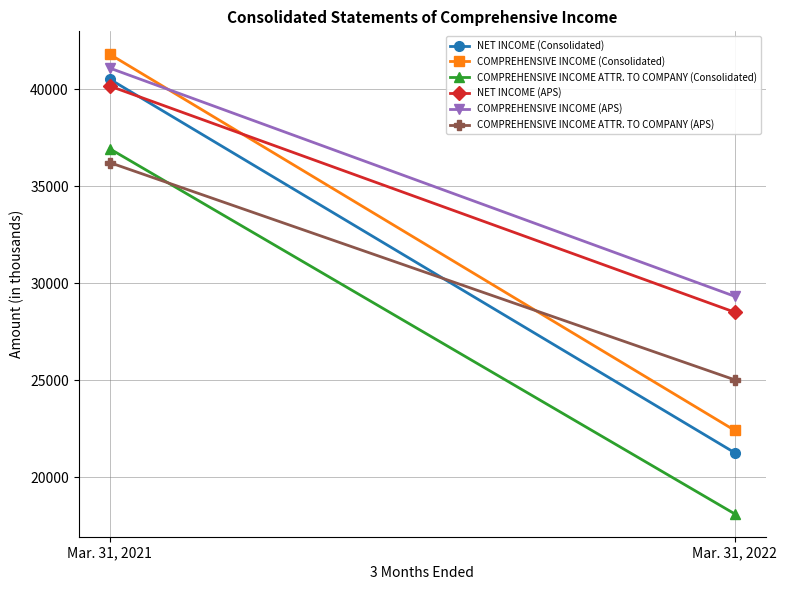

What is the minimum value for NET INCOME (APS)?

28505